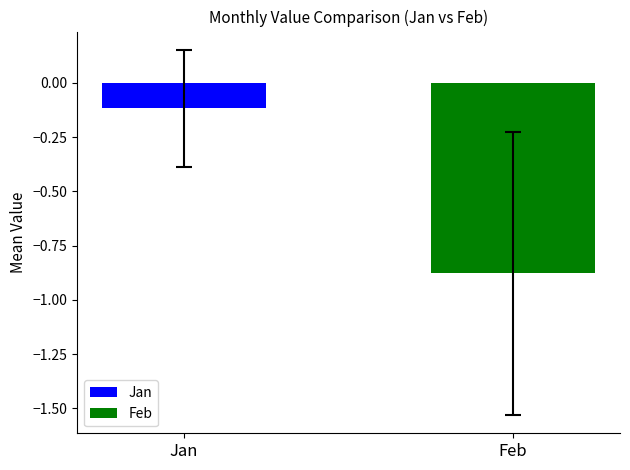

Which series has the largest range (max minus min)?

Jan